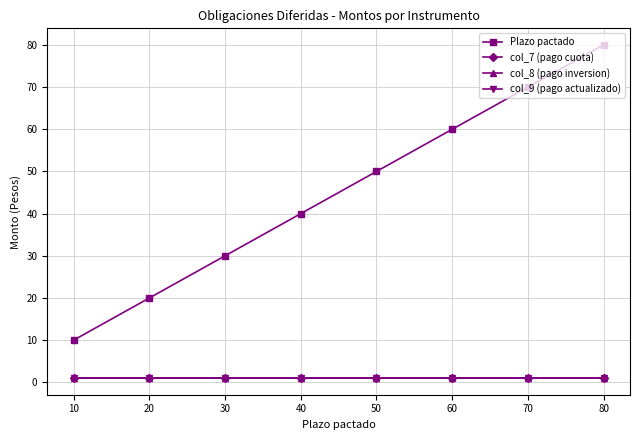

What is the smallest value displayed?

1